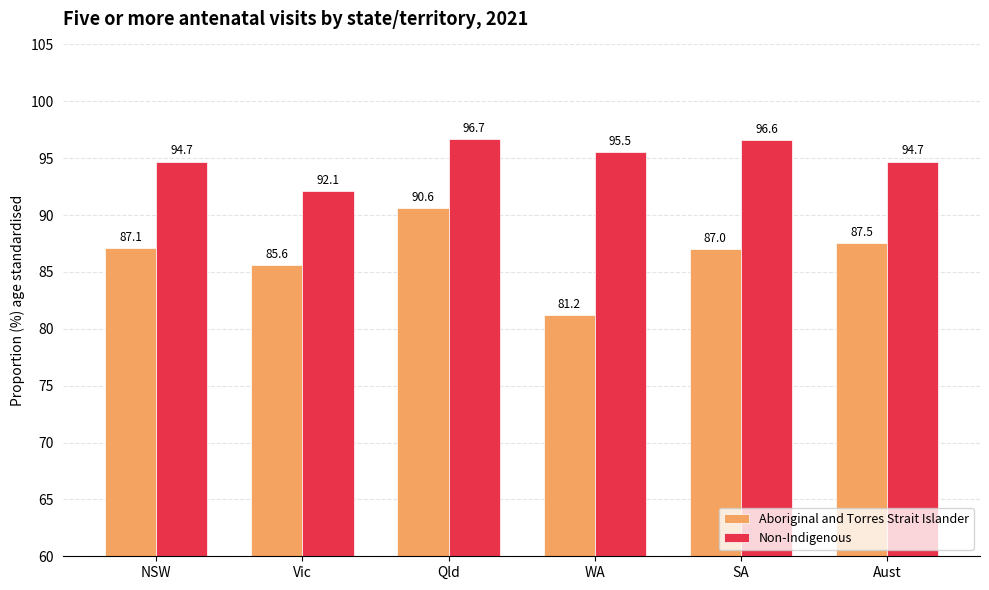

At which category is the sum across all series the highest?

Qld